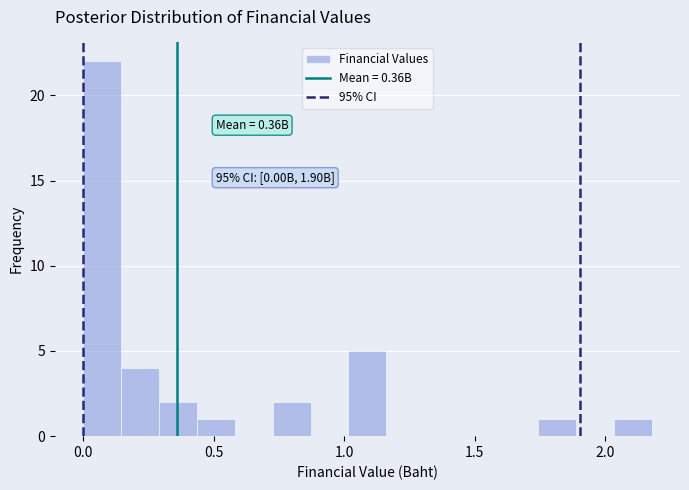

Around what value on the x-axis is the tallest bar? Give the approximate position of its centre, as read against the axis.

0.05